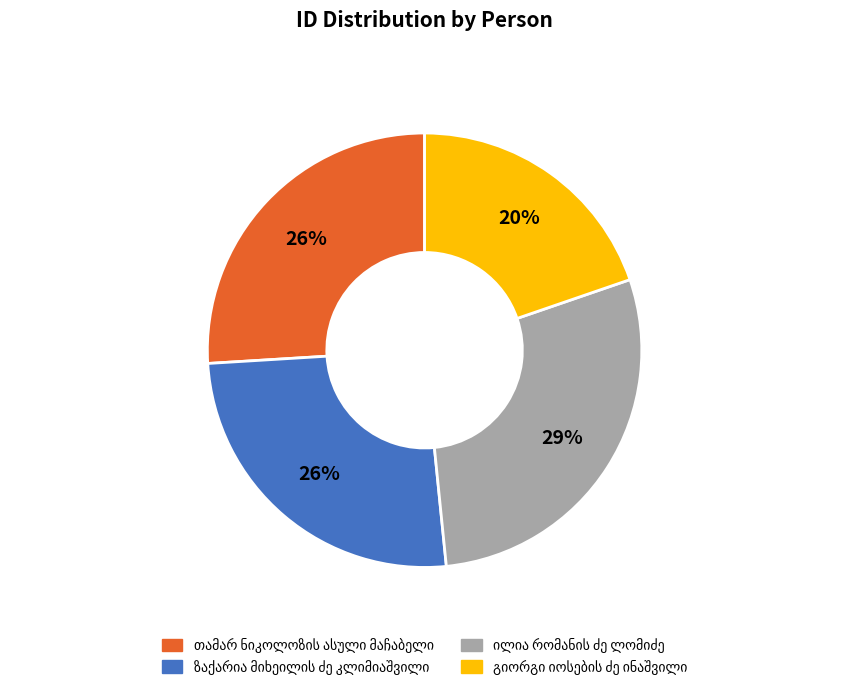

To the nearest percent, what is the average slice percentage?

25%